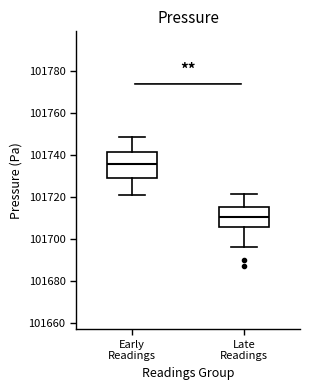

Where does the median line of the box for Late Readings sit on the y-axis? The values are not printed on the chart, so give them approximately, as read against the axis.

101710